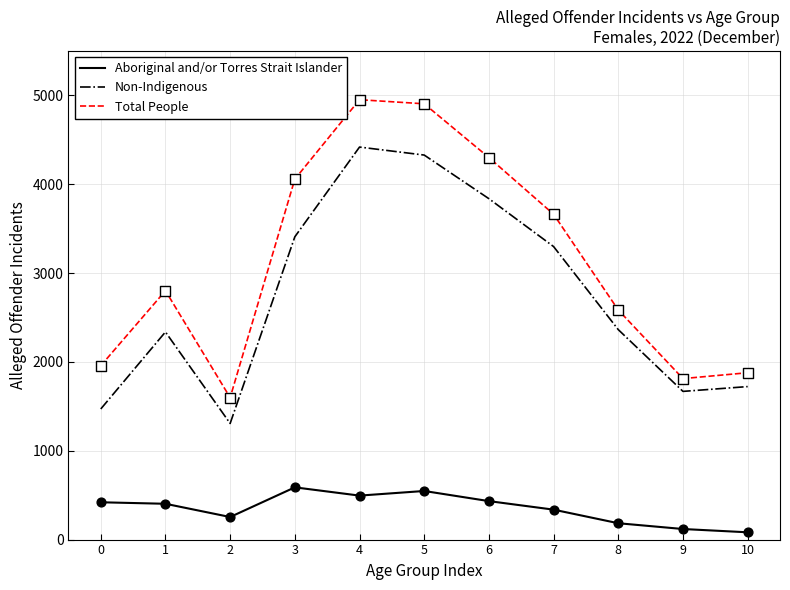

Is the value of Aboriginal and/or Torres Strait Islander at 1 greater than the value of Non-Indigenous at 10?

No